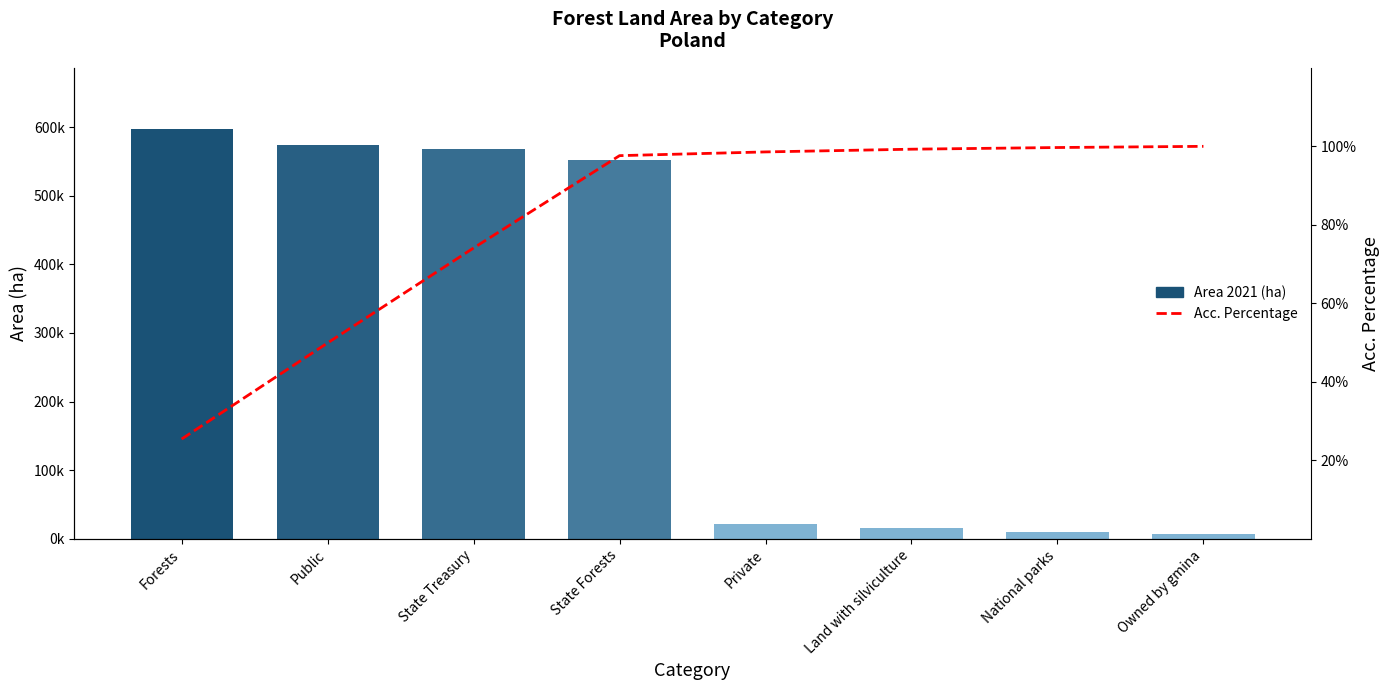

Reading left to right, extract all data points from this chart.

Area 2021 (ha): Forests=596819.2	Public=574545.2	State Treasury=567450.5	State Forests=551898.9	Private=22274.1	Land with silviculture=16256.3	National parks=10027.5	Owned by gmina=7039.4
Acc. Percentage: Forests=25.4	Public=49.9	State Treasury=74.1	State Forests=97.6	Private=98.6	Land with silviculture=99.3	National parks=99.7	Owned by gmina=100.0